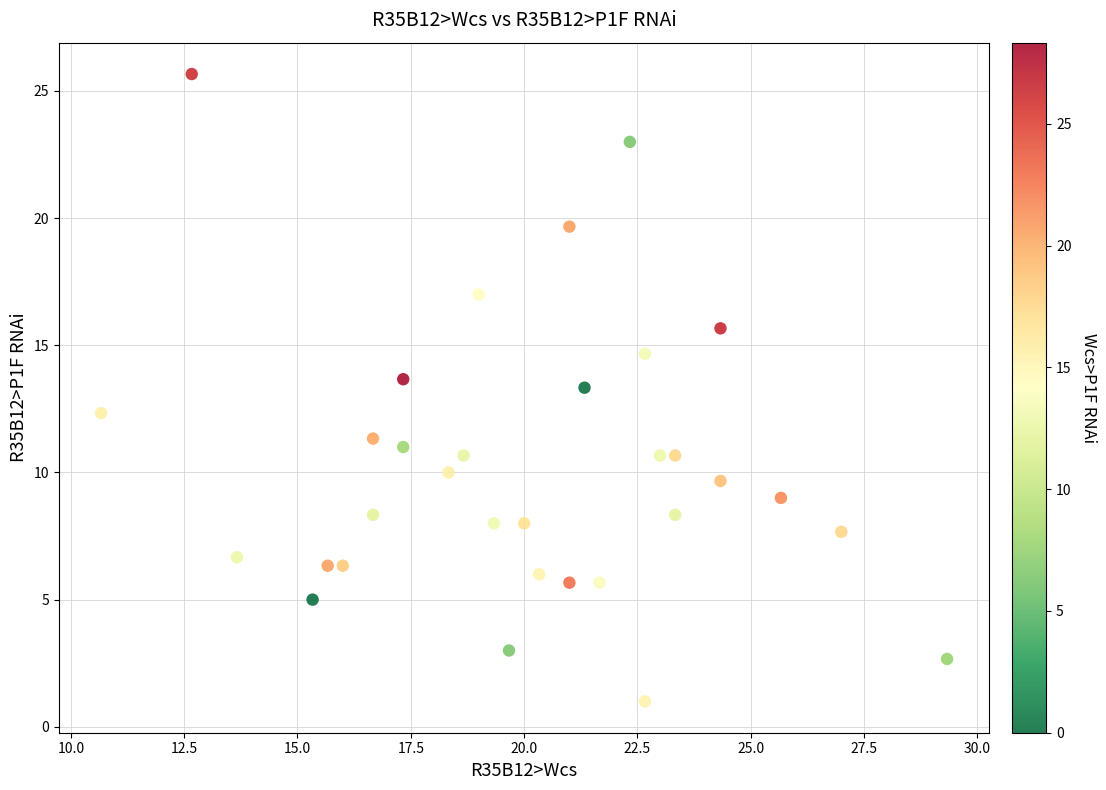

What is the range of X values (max minus min)?

18.7